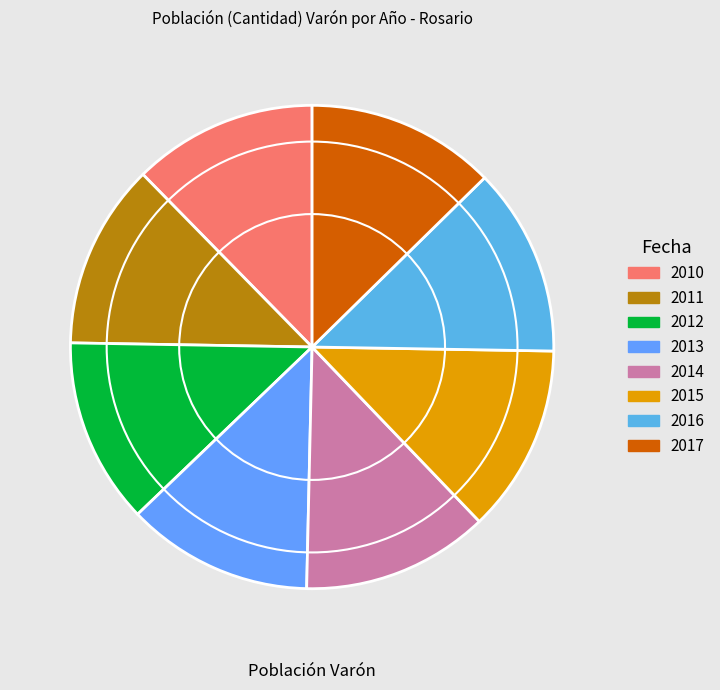

What percentage is the 2016 slice, to the nearest percent?

13%